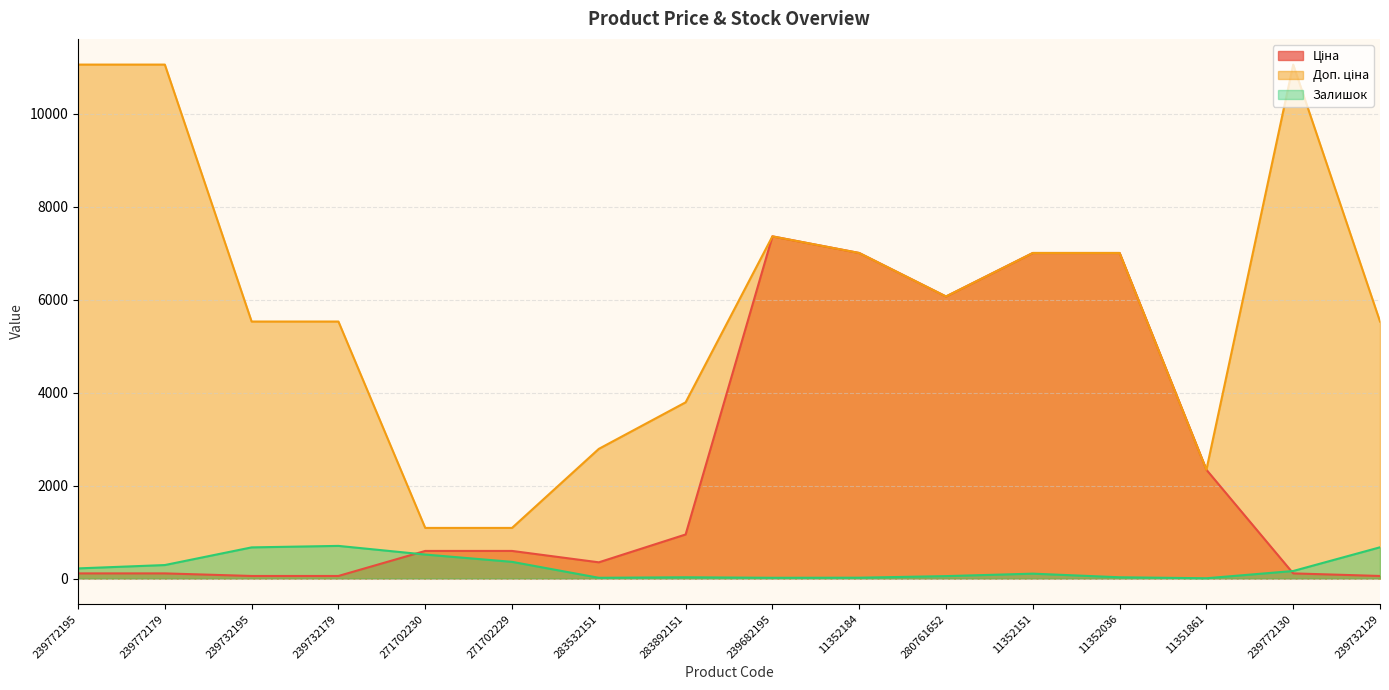

Which series has the largest range (max minus min)?

Доп. ціна